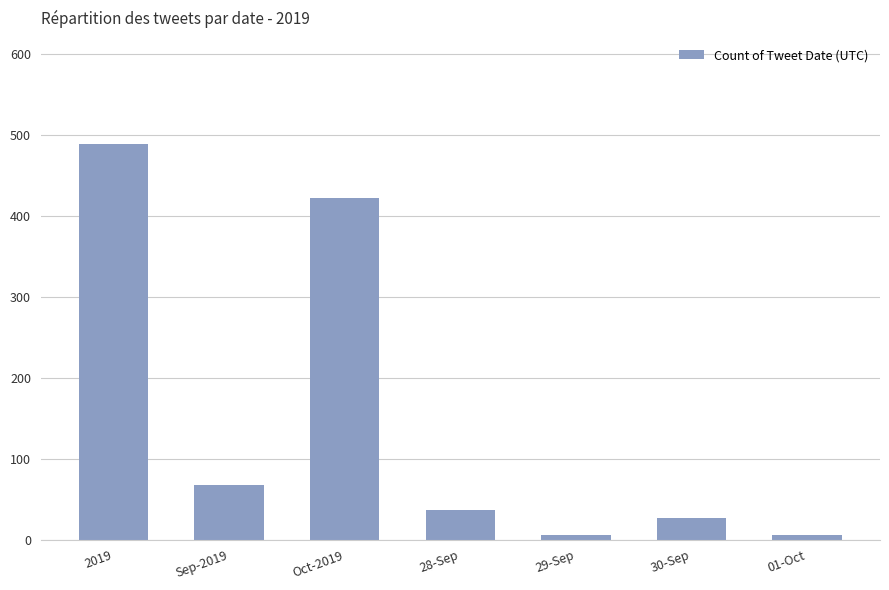

Reading left to right, extract all data points from this chart.

489	67	422	36	5	26	5